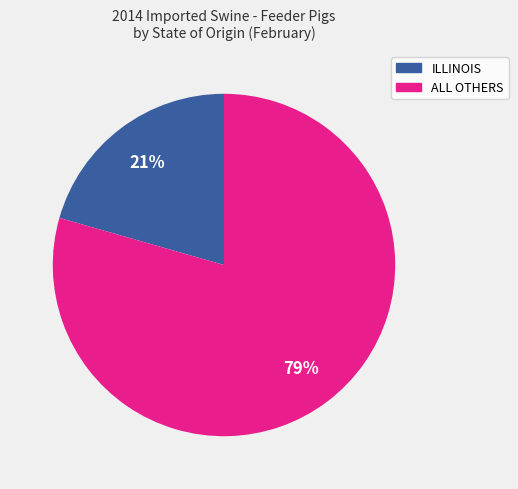

What is the ratio of the value at ILLINOIS to the value at ALL OTHERS?

0.3